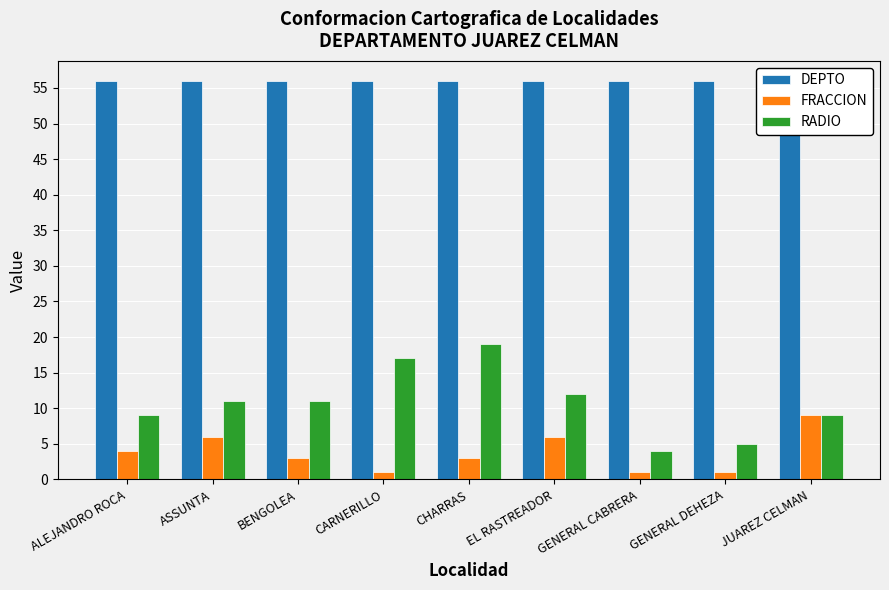

What are all the series names shown in the legend?

DEPTO, FRACCION, RADIO